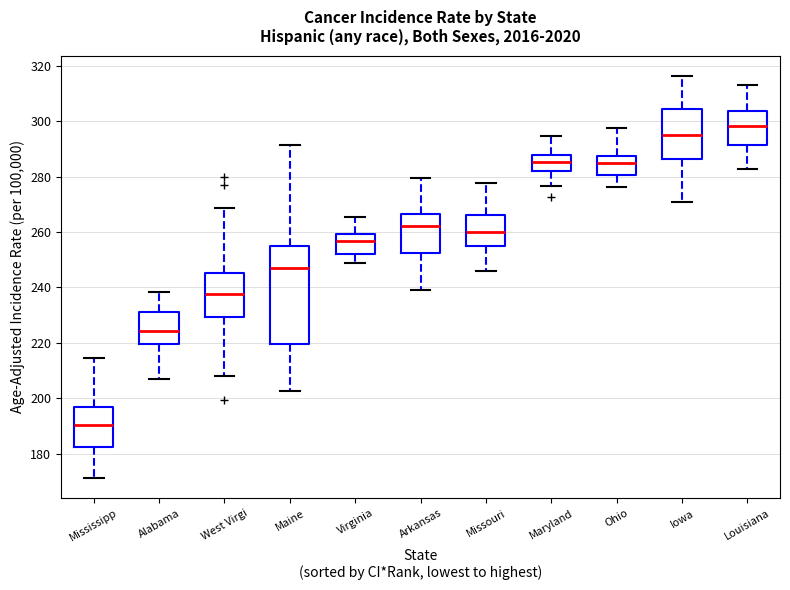

Which box is the tallest, from its lower edge to its upper edge?

Maine